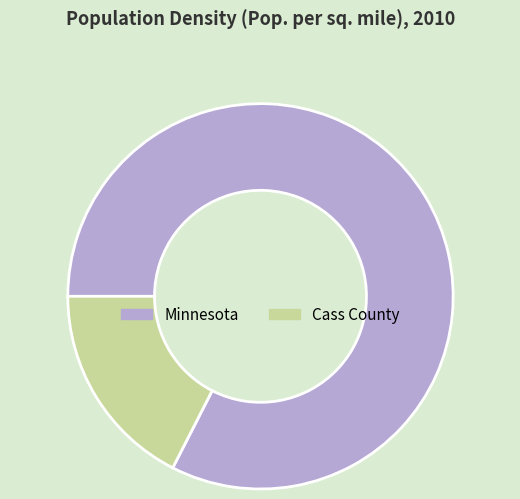

Which category accounts for the majority?

Minnesota